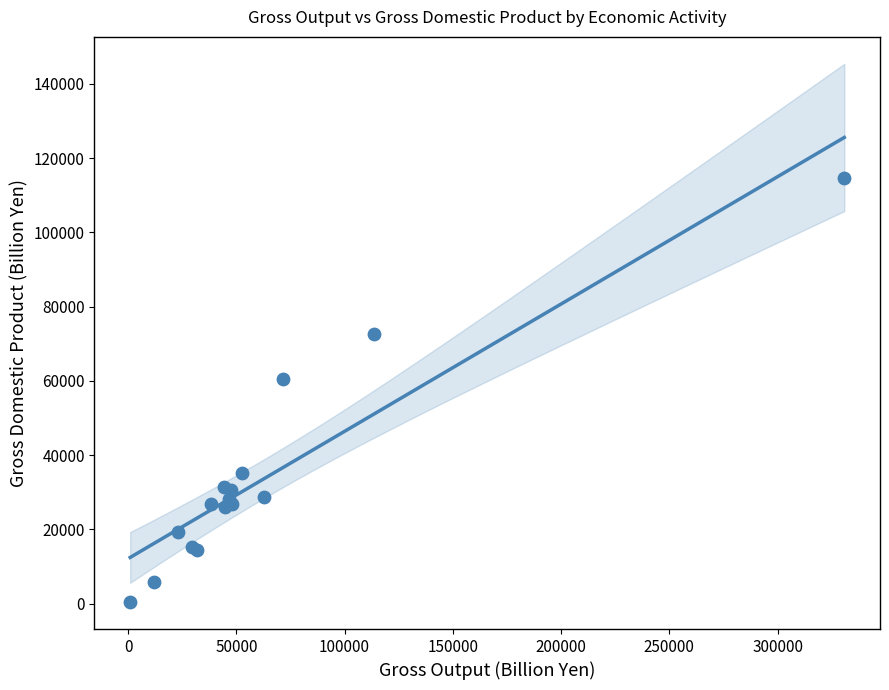

What Y value in the scatter plot is closest to 57461?

60436.6